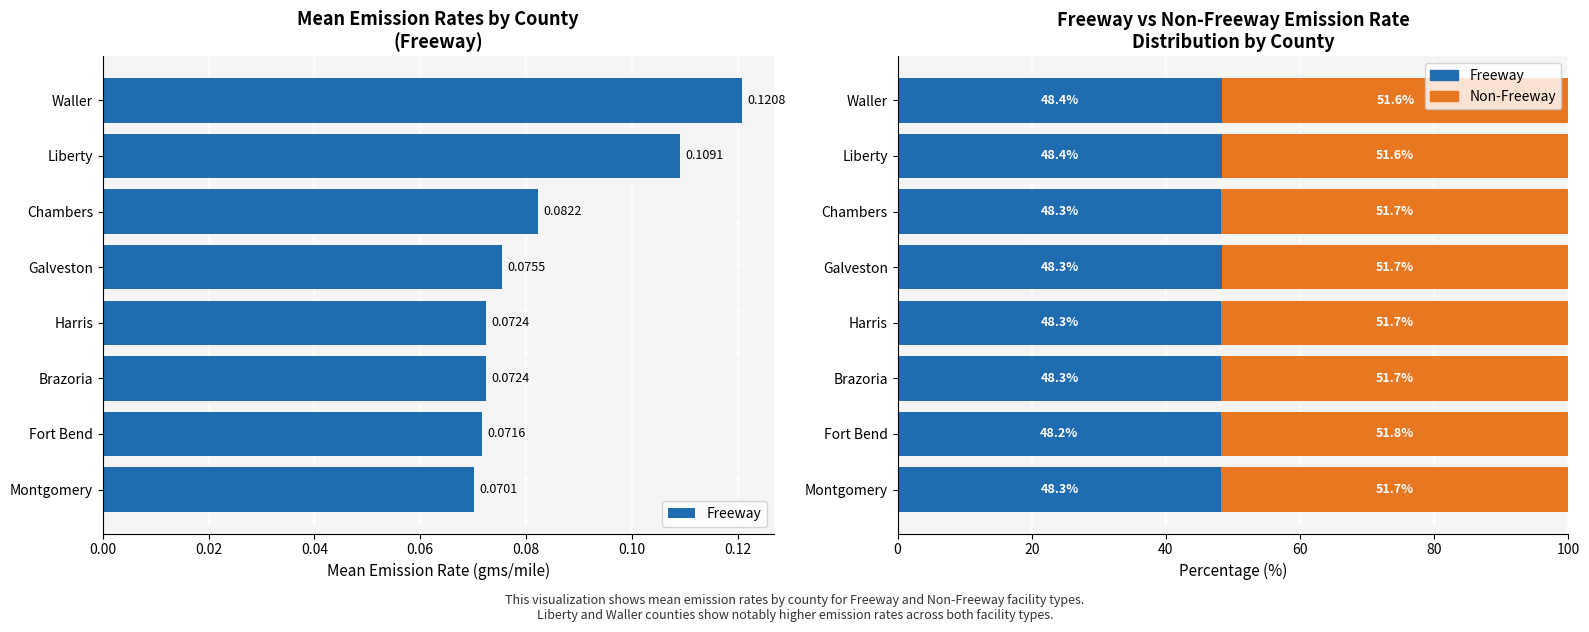

What is the total value across all series at Waller?

100.0